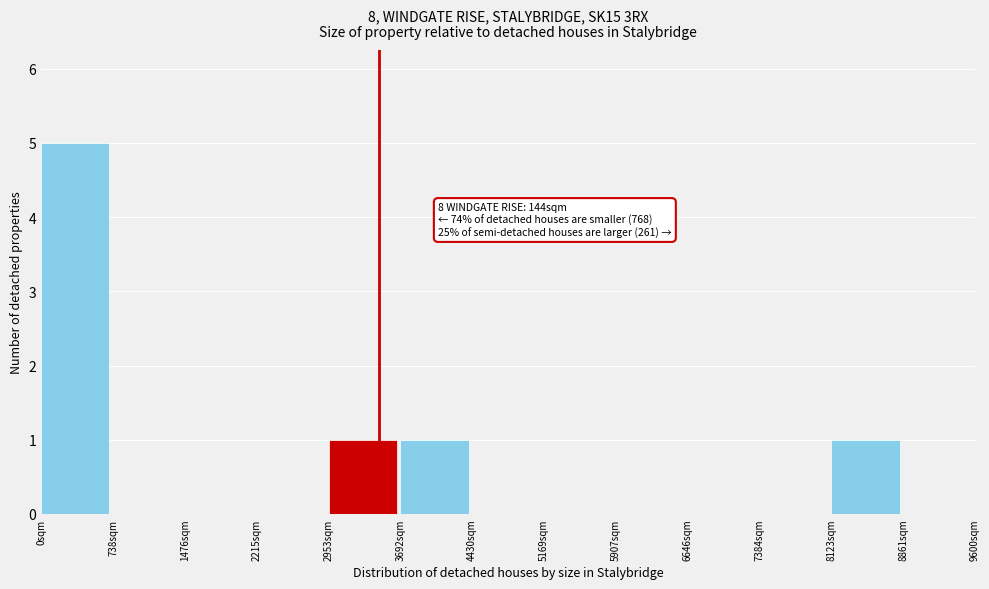

Reading left to right, extract all data points from this chart.

0sqm=5	738sqm=0	1476sqm=0	2215sqm=0	2953sqm=1	3692sqm=1	4430sqm=0	5169sqm=0	5907sqm=0	6646sqm=0	7384sqm=0	8123sqm=1	8861sqm=0